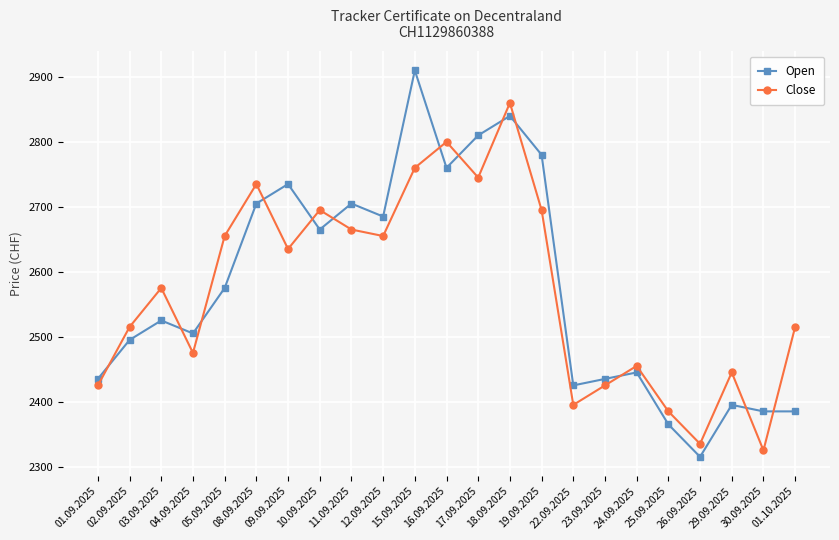

What is the total value across all series at 23.09.2025?

4860